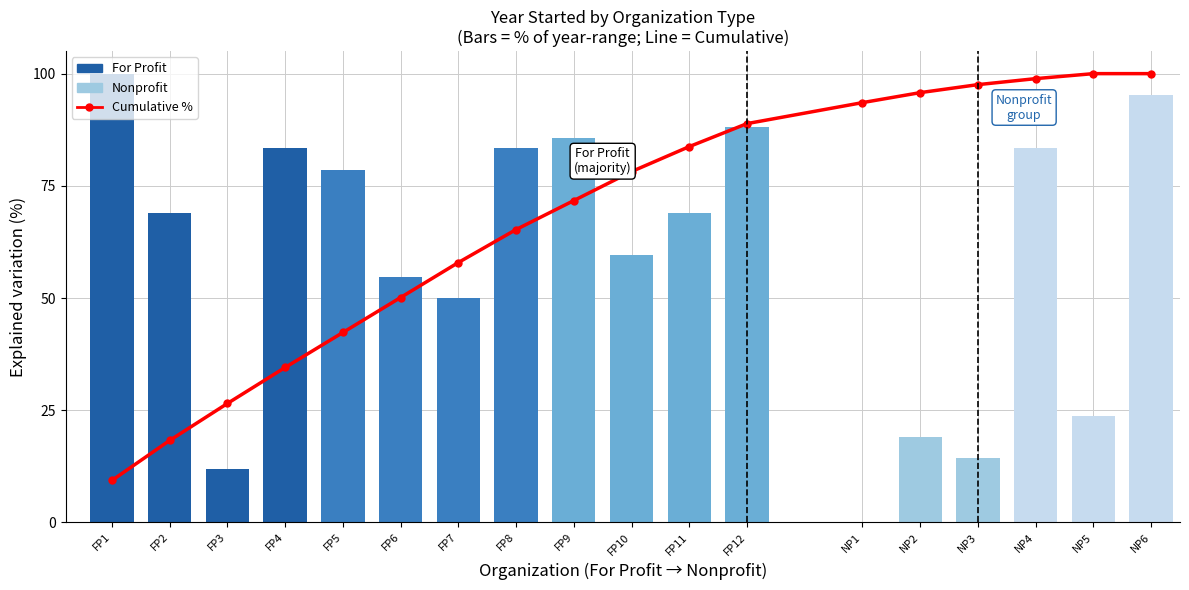

What is the label of the 17th bar from the left?

NP5